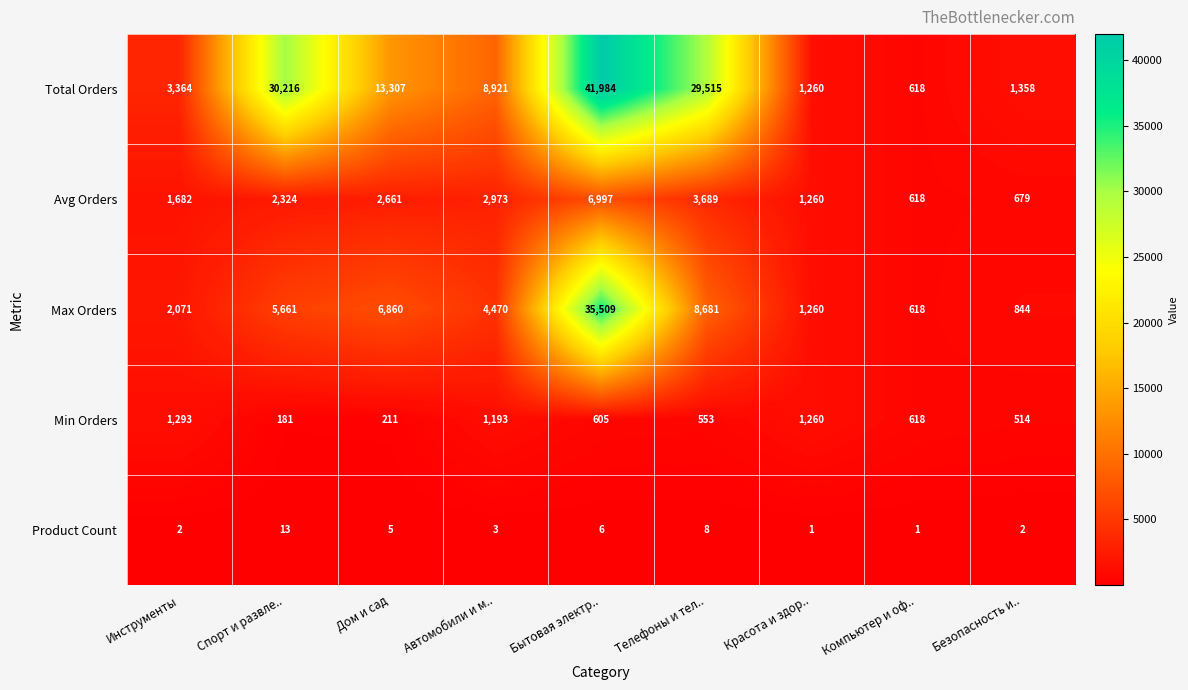

At how many categories does at least one series exceed 39077?

1